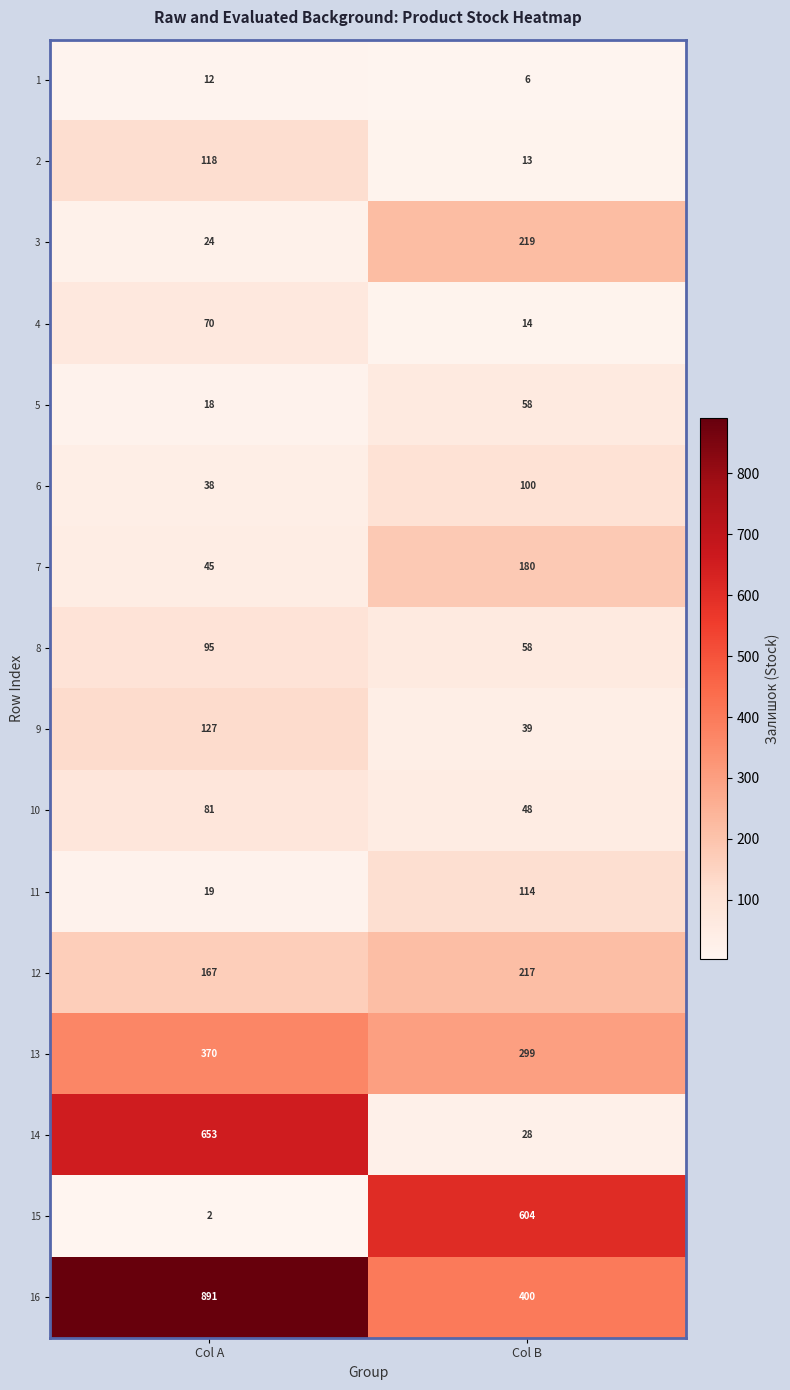

Count the number of data series in this chart.

16